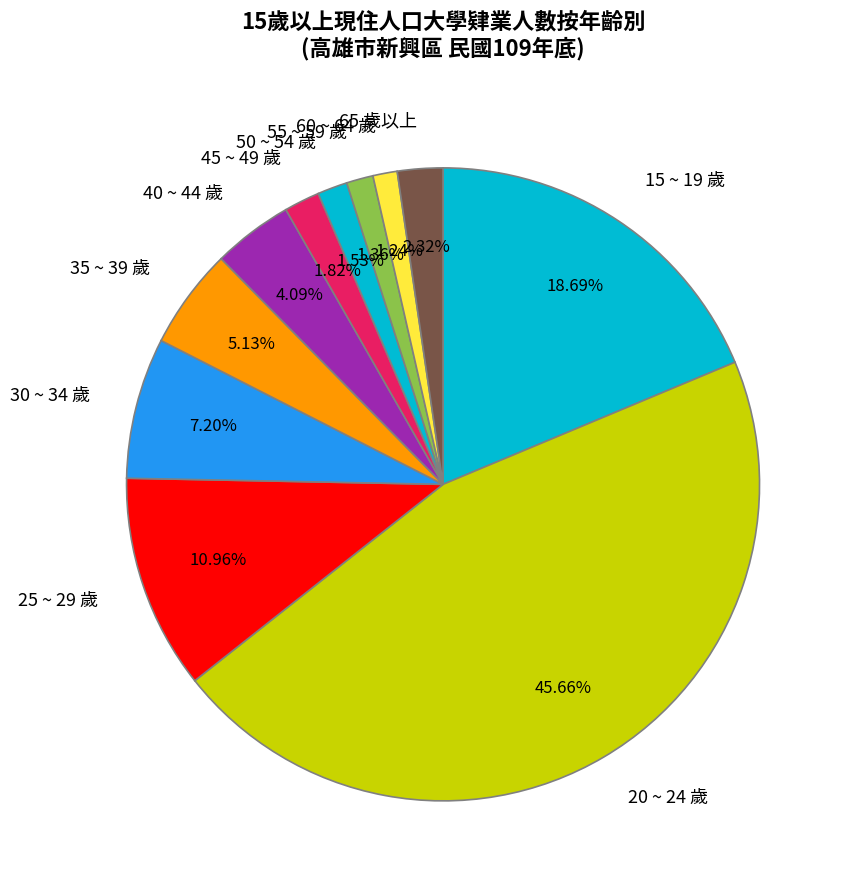

Does 15 ~ 19 歲 account for over 50% of the chart?

No